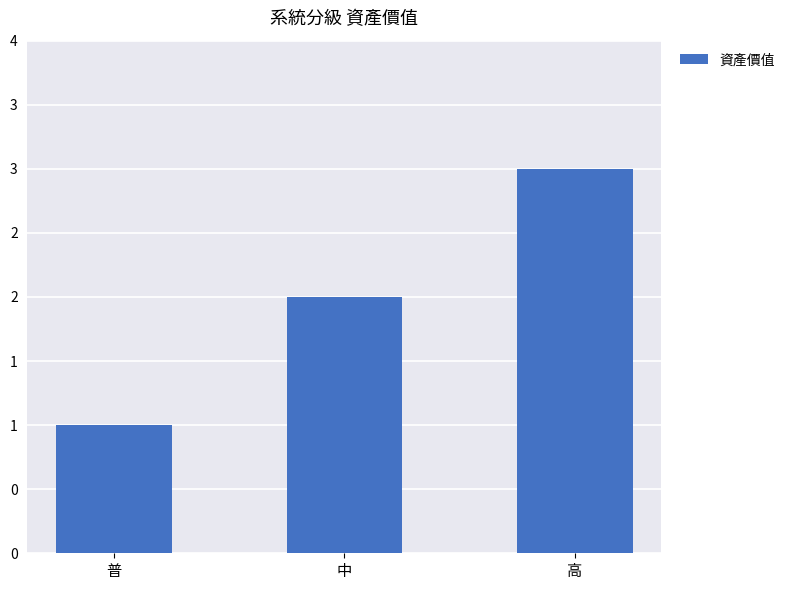

The chart shows a value of 0 at 普. True or false?

False